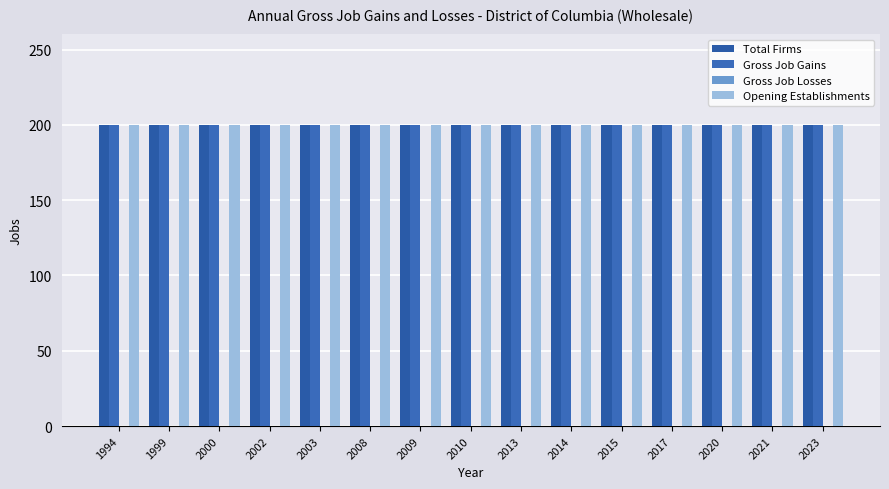

The Gross Job Gains series shows 344 at 2013. True or false?

False